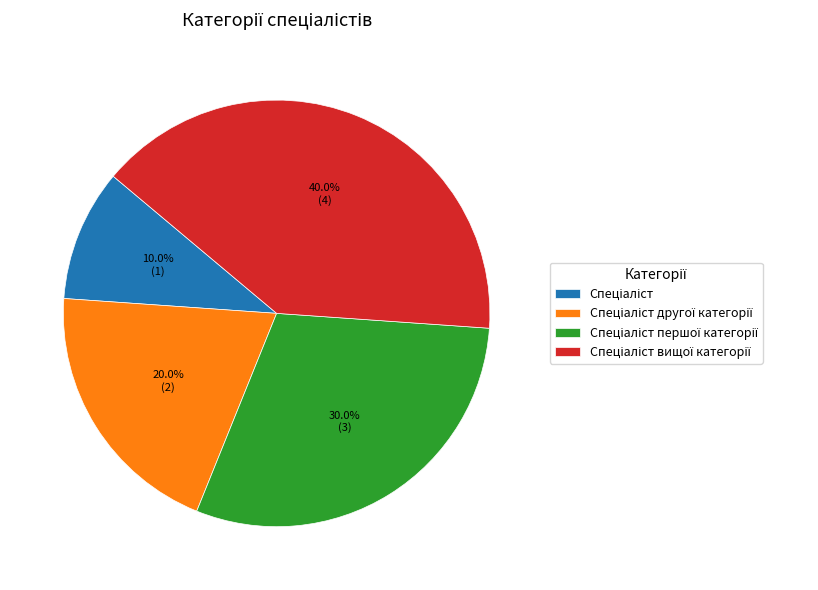

How many segments does this pie chart have?

4